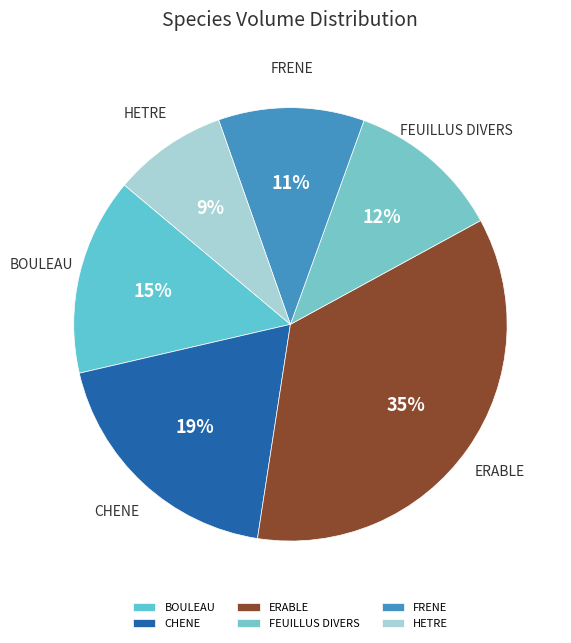

To the nearest percent, what percentage of the pie is BOULEAU?

15%